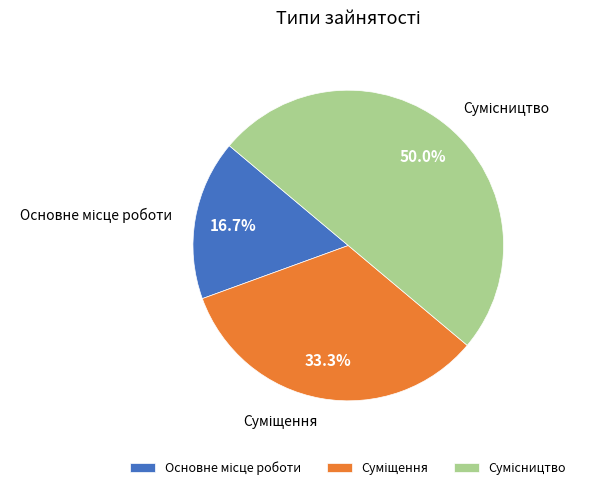

Is it true that Суміщення is 24% of the pie?

False